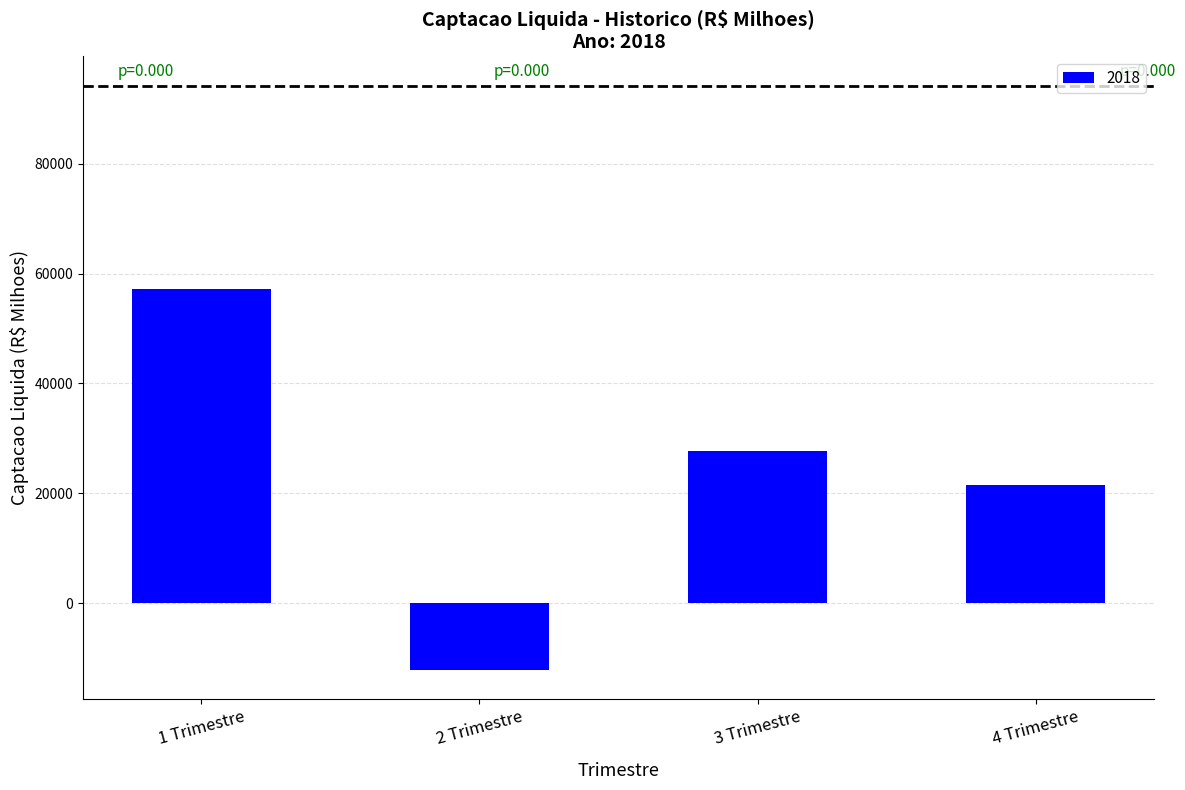

What is the value of the 1st bar from the left?

57125.3